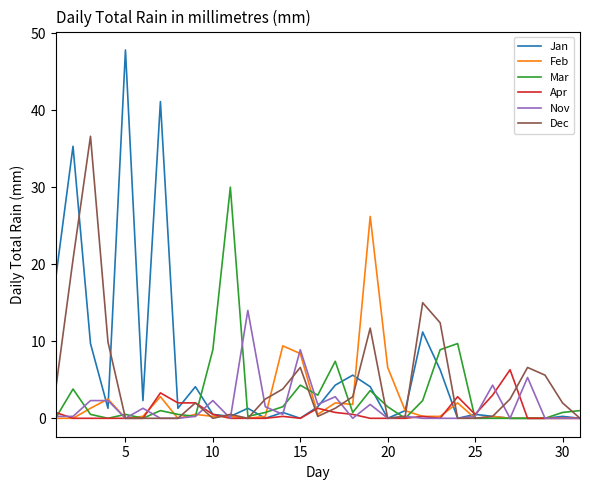

What is the greatest value displayed?

47.8